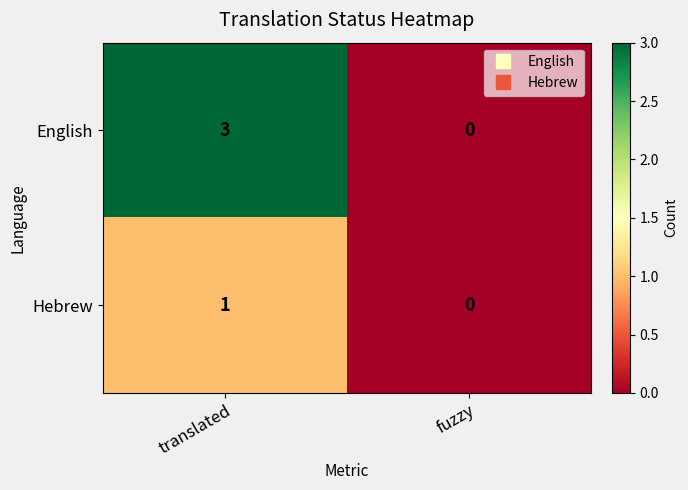

Is it true that English equals 0 at fuzzy?

True